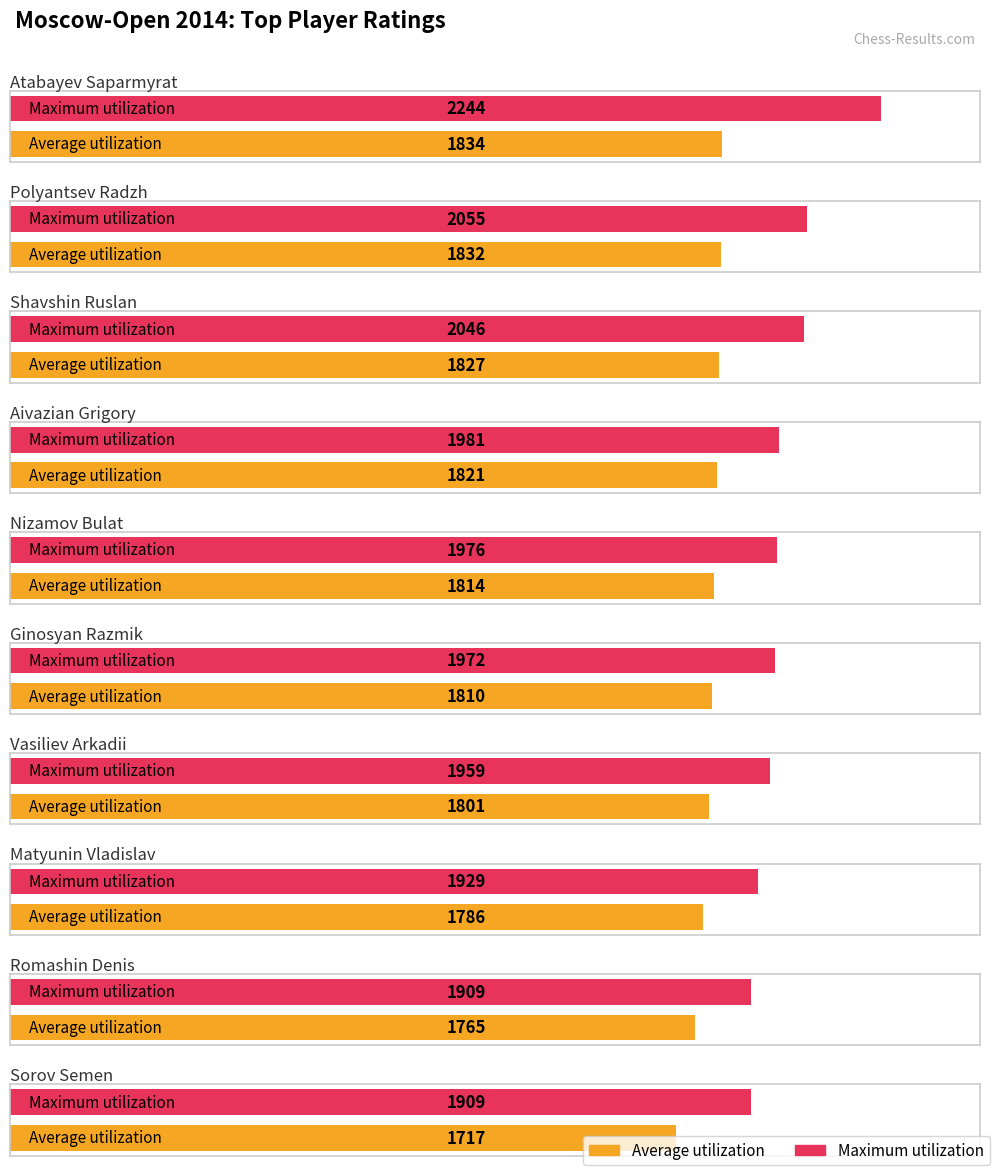

What is the value of the Maximum utilization bar at the 10th from the left?

1909